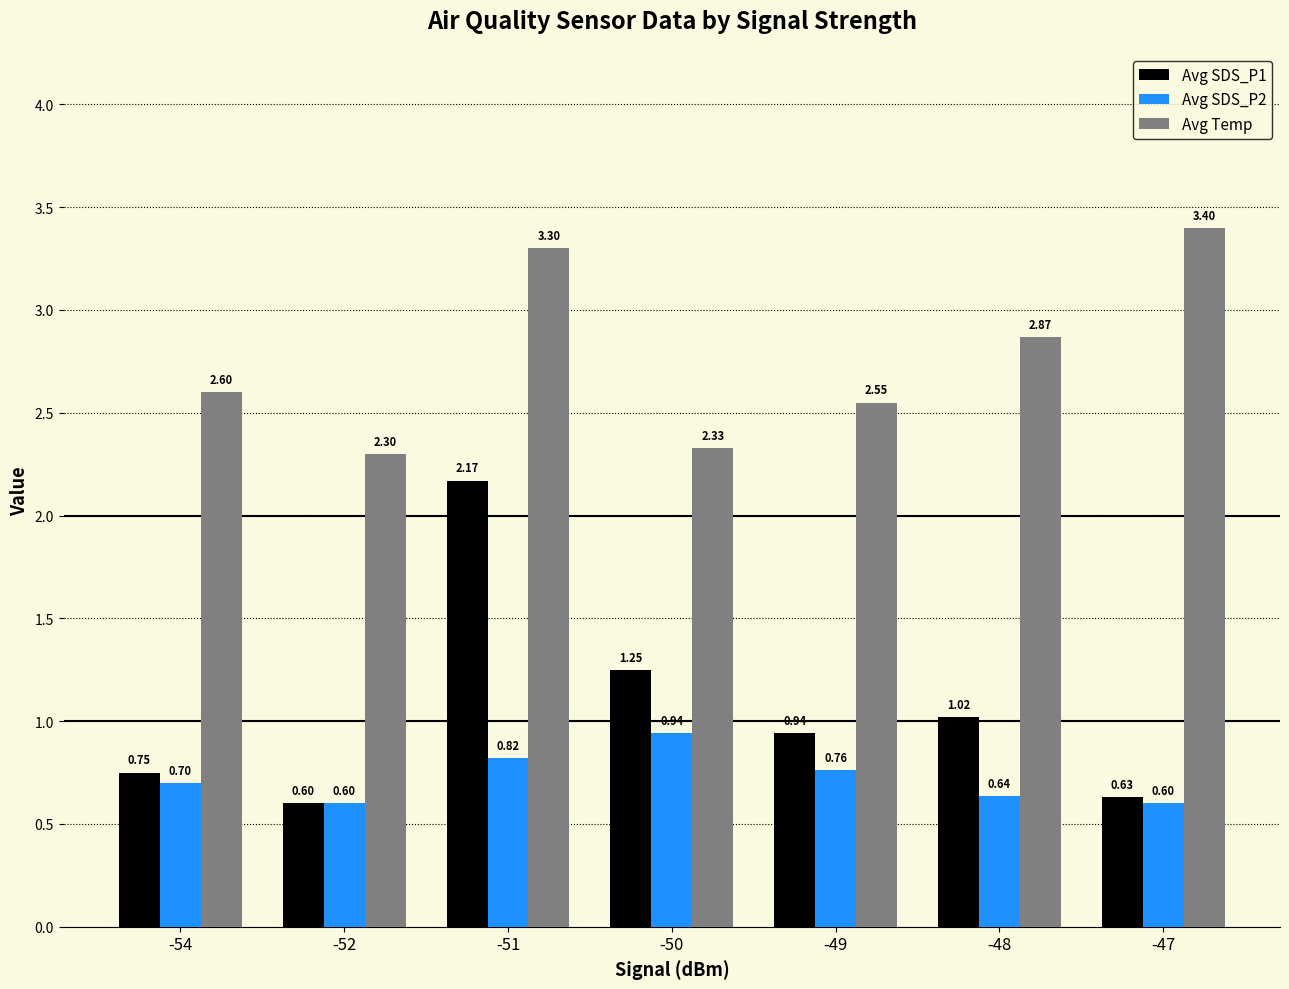

Which series has the widest spread of values?

Avg SDS_P1